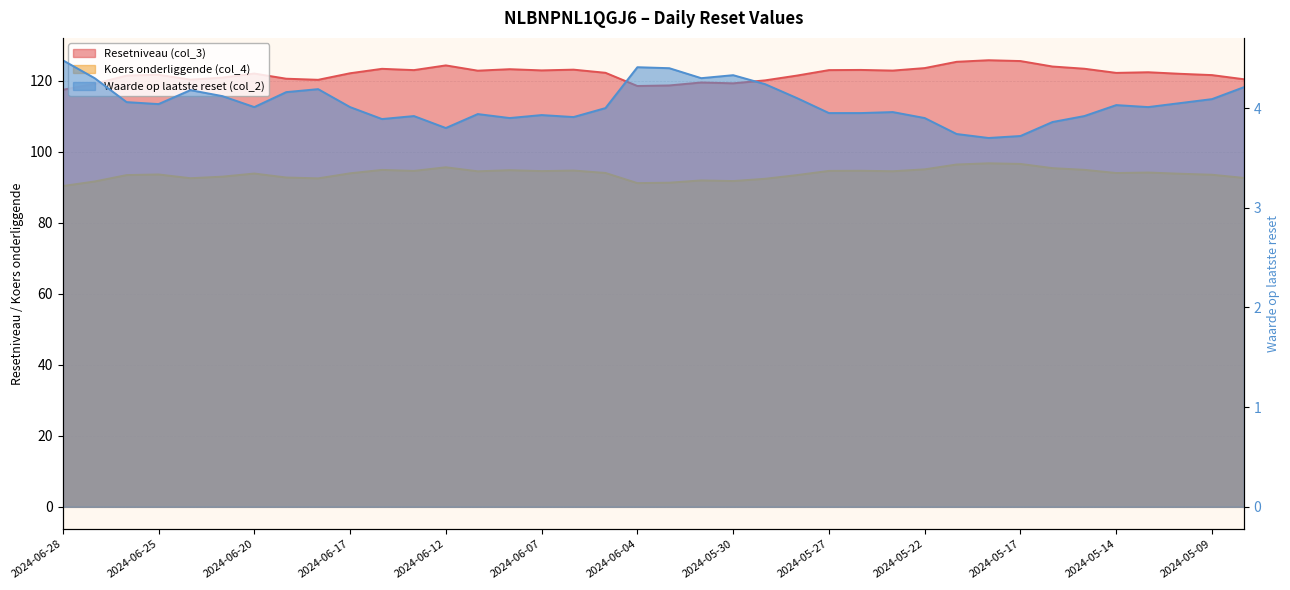

Reading left to right, what are all the values shown in this chart?

Resetniveau (col_3): 117.4	119.1	121.4	121.6	120.2	120.8	122.0	120.5	120.2	122.0	123.3	122.9	124.3	122.8	123.2	122.8	123.1	122.2	118.5	118.6	119.4	119.2	120.0	121.4	122.9	123.0	122.8	123.5	125.3	125.7	125.5	123.9	123.3	122.1	122.3	121.9	121.5	120.4
Koers onderliggende (col_4): 90.3	91.6	93.4	93.6	92.5	92.9	93.8	92.7	92.5	93.9	94.8	94.6	95.6	94.4	94.8	94.5	94.7	94.0	91.1	91.2	91.9	91.7	92.3	93.4	94.6	94.6	94.5	95.0	96.4	96.7	96.5	95.3	94.9	94.0	94.1	93.8	93.5	92.6
Waarde op laatste reset (col_2): 4.5	4.3	4.1	4.0	4.2	4.1	4.0	4.2	4.2	4.0	3.9	3.9	3.8	3.9	3.9	3.9	3.9	4.0	4.4	4.4	4.3	4.3	4.2	4.1	4.0	4.0	4.0	3.9	3.7	3.7	3.7	3.9	3.9	4.0	4.0	4.0	4.1	4.2